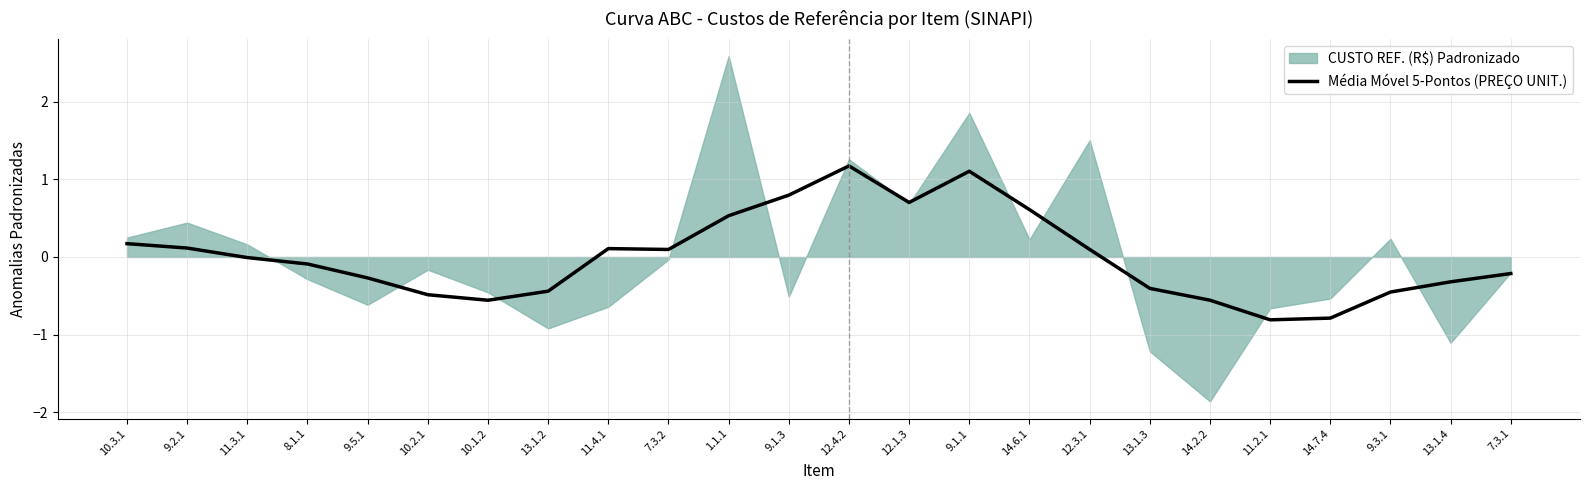

What is the lowest value of the Média Móvel 5-Pontos (PREÇO UNIT.) series?

-0.8